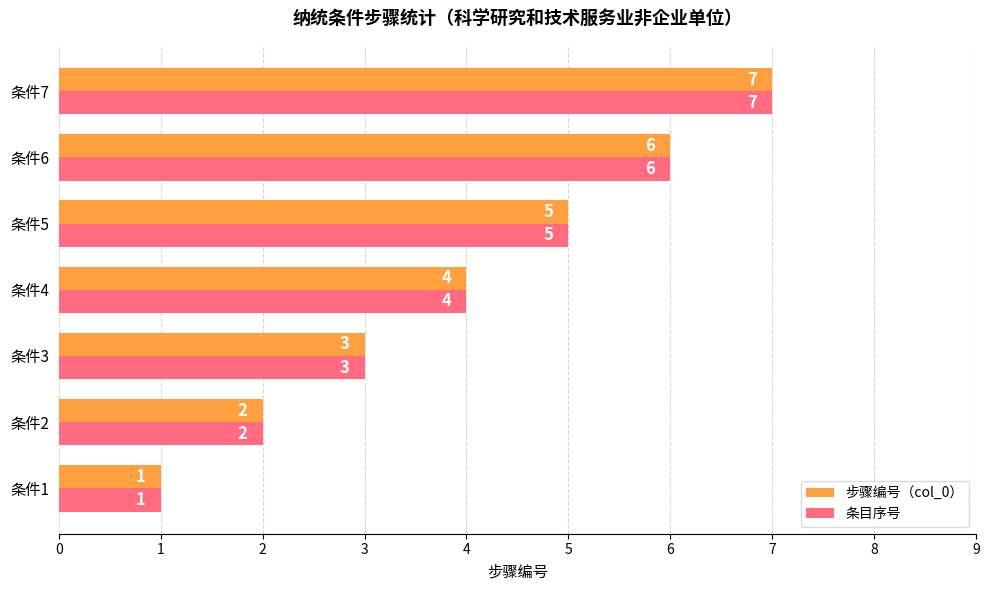

Is the value of 步骤编号（col_0） at 条件3 greater than the value of 条目序号 at 条件7?

No